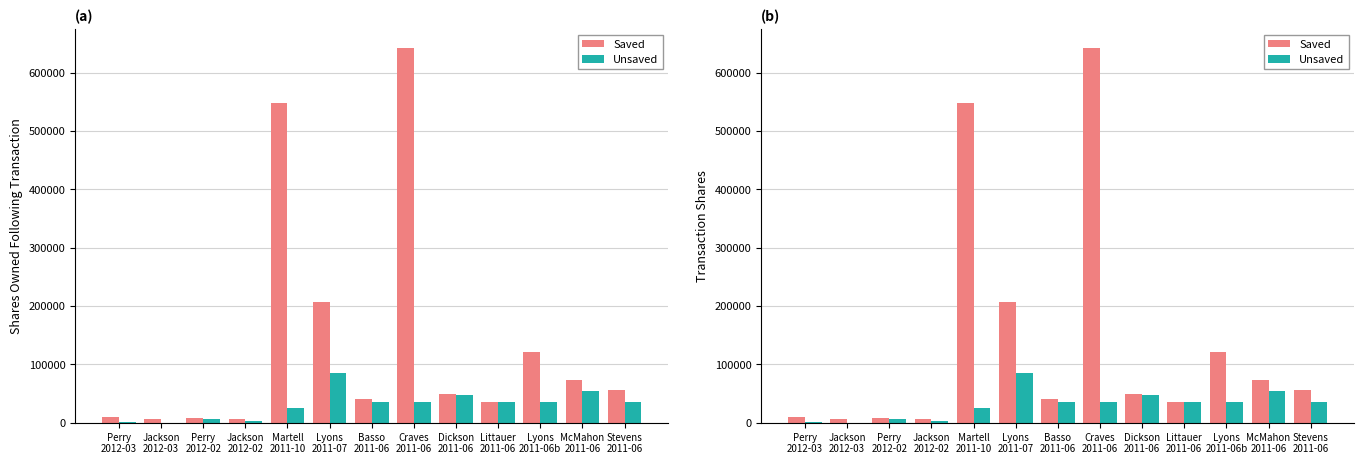

What is the approximate value of Unsaved at Lyons
2011-06b?

36145